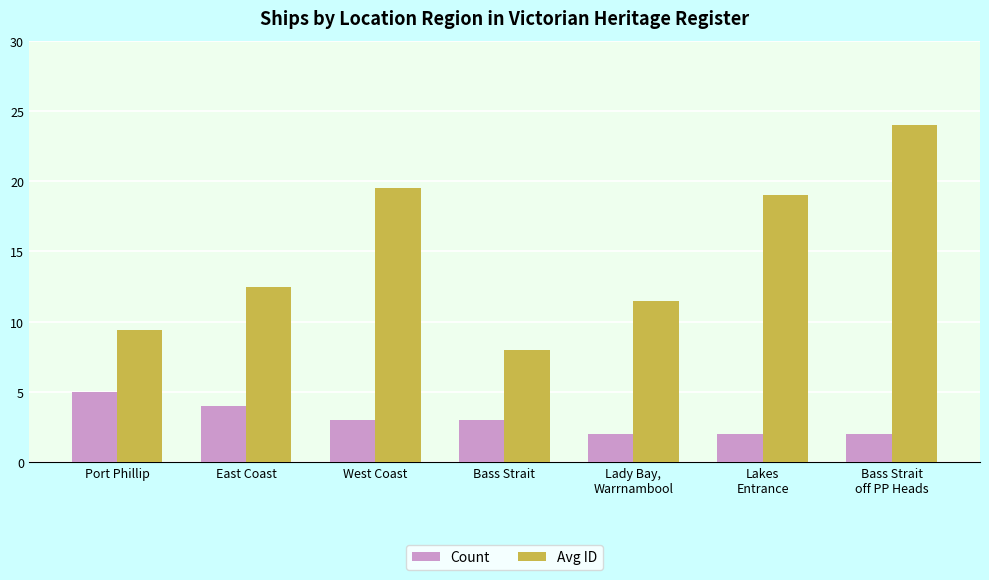

How many bars are there in total?

14